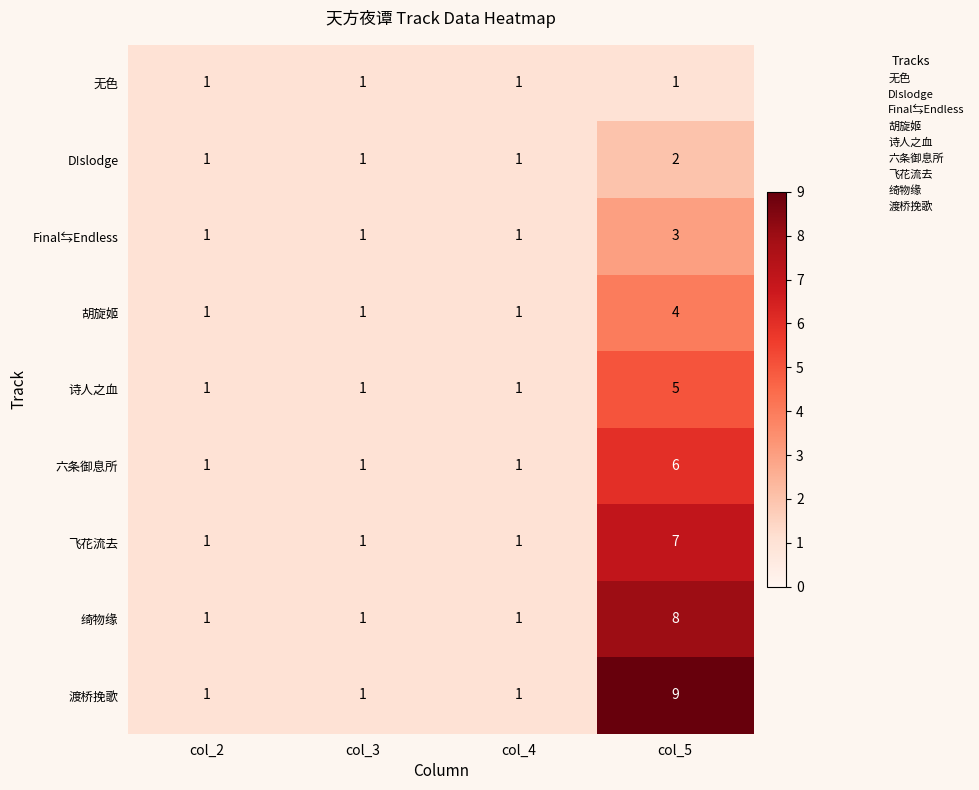

Count the Final⇆Endless values in the range 1 to 3.

4